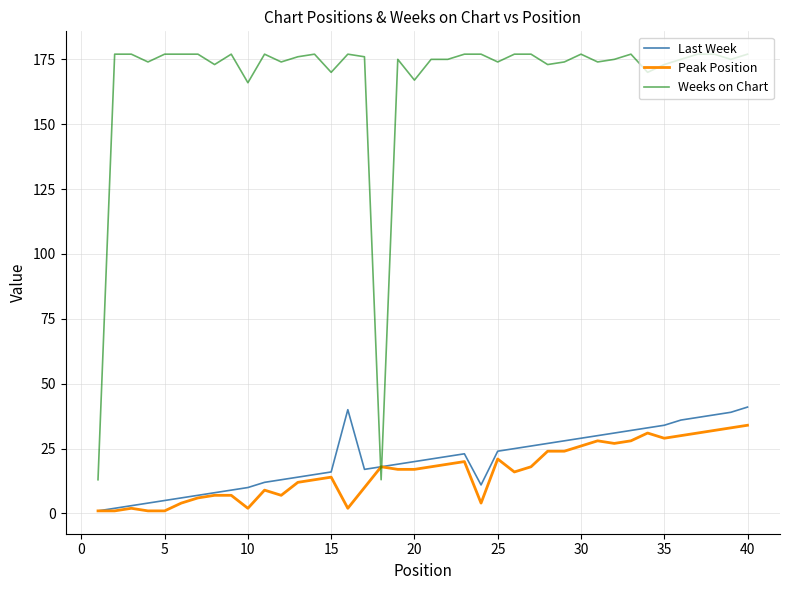

Count the number of data series in this chart.

3